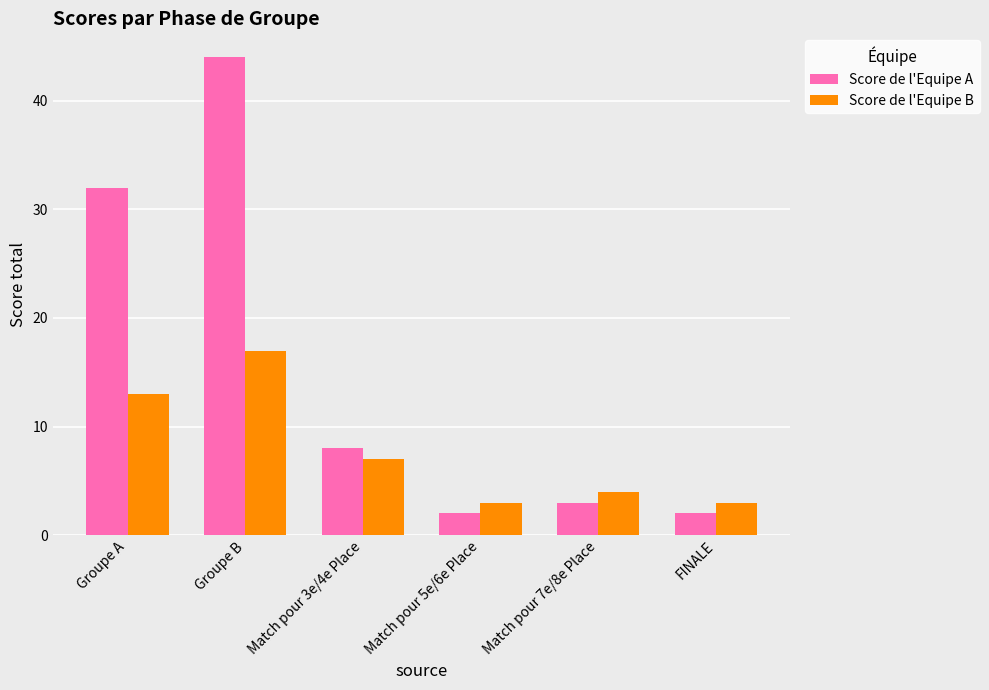

At Groupe B, list the series in order from smallest to largest.

Score de l'Equipe B, Score de l'Equipe A